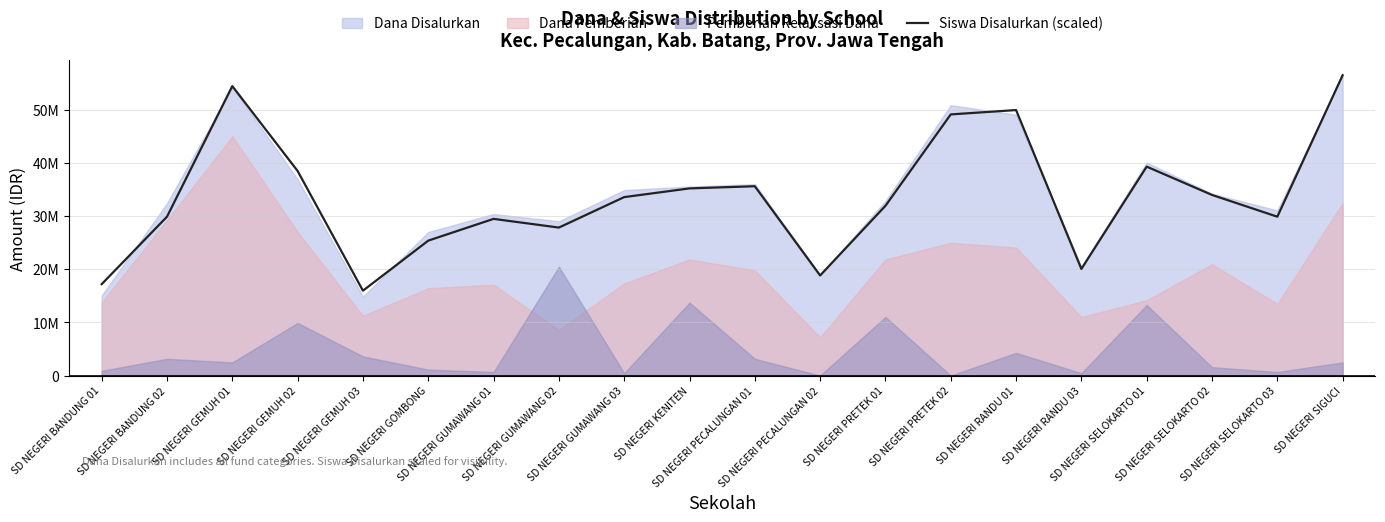

Which label corresponds to the smallest value in the chart?

SD NEGERI GEMUH 03